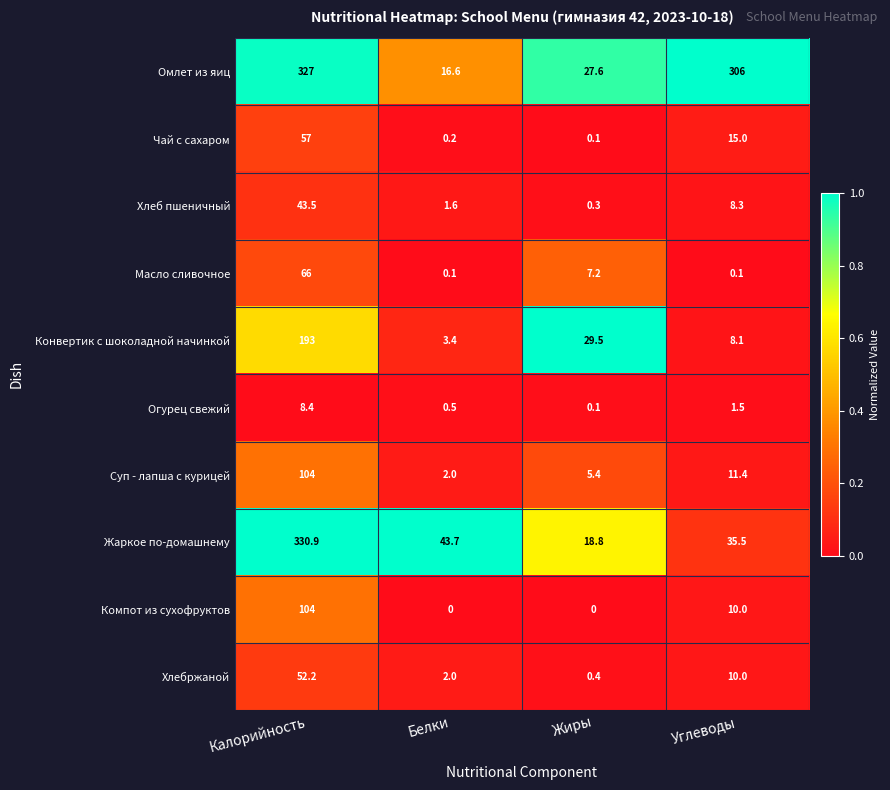

At which label does Конвертик с шоколадной начинкой reach its minimum?

Белки